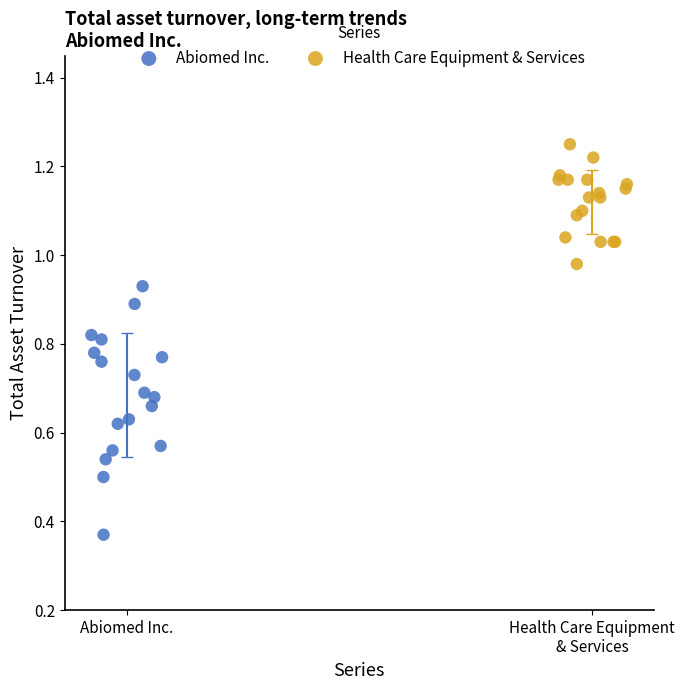

Which series contains the highest Y value?

Health Care Equipment & Services